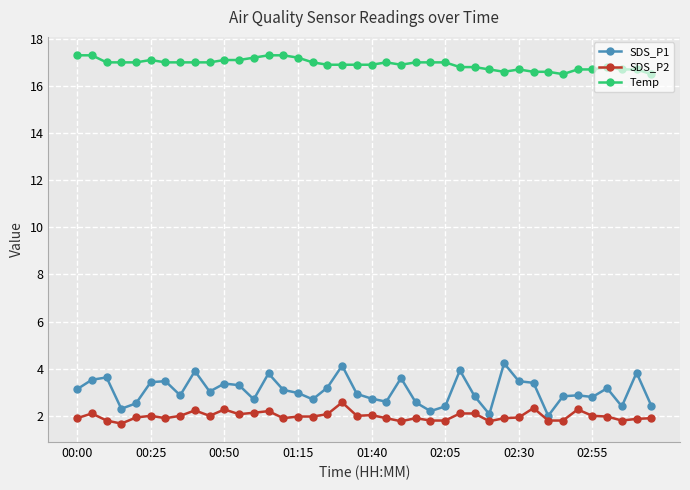

True or false: SDS_P2 and Temp intersect in this chart.

False